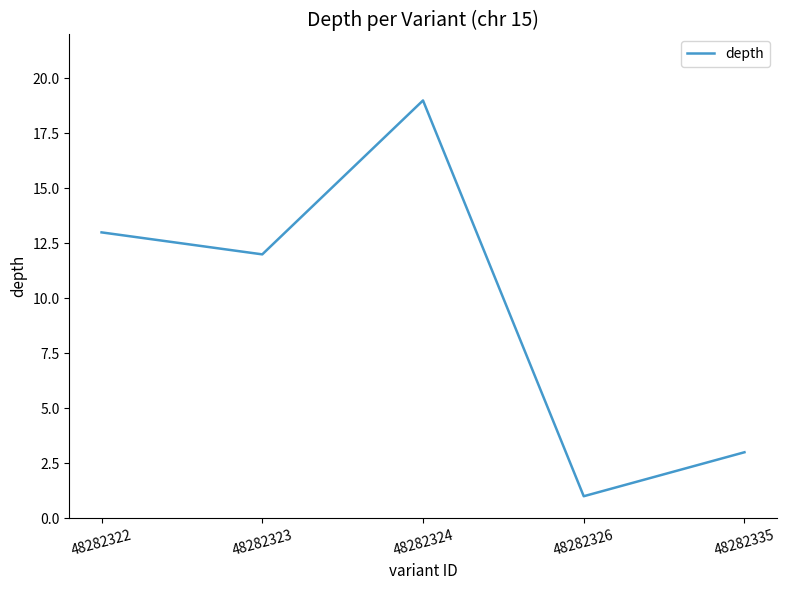

Is it true that the value at 48282335 is 2?

False